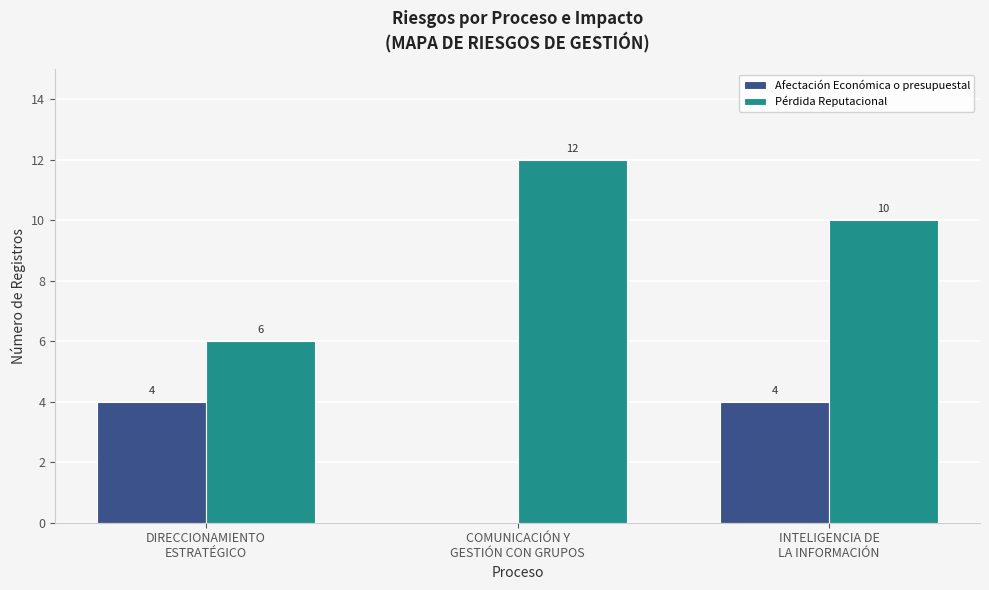

Are the bars horizontal?

No